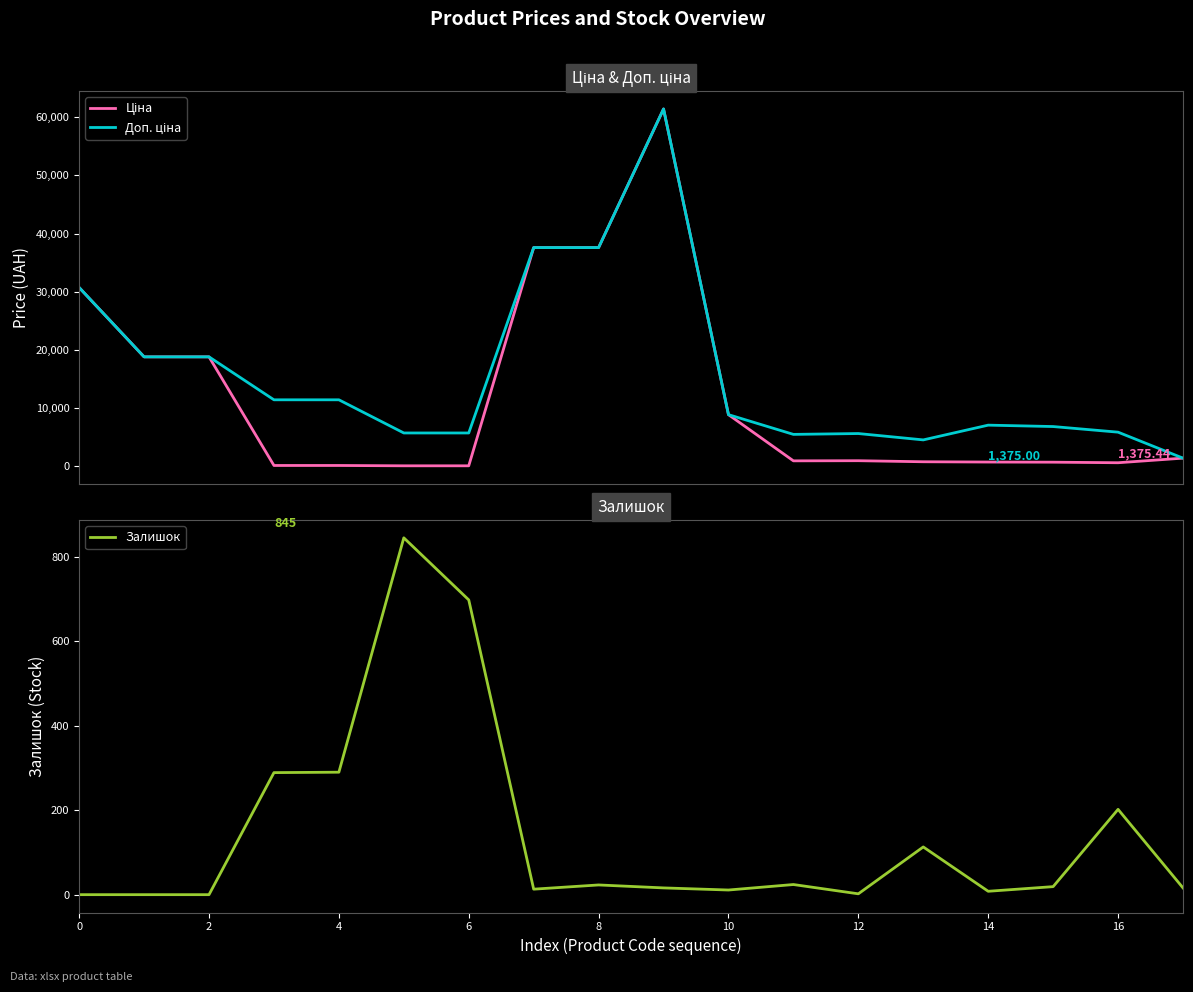

List the series in order of their overall mean, highest first.

Доп. ціна, Ціна, Залишок